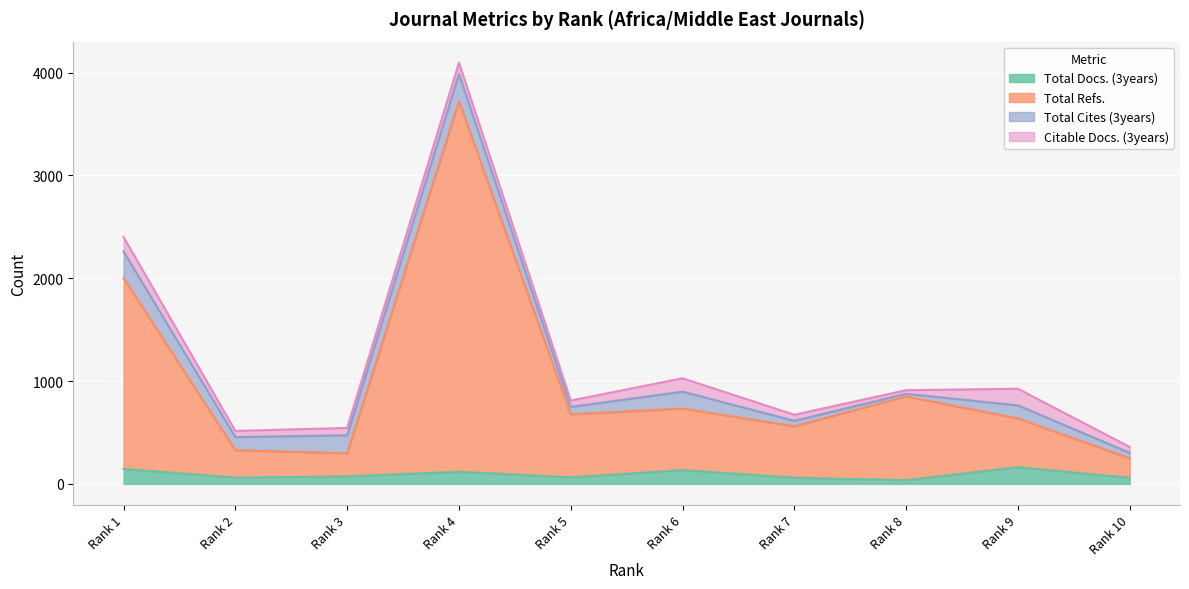

How many lines are shown in the chart?

4